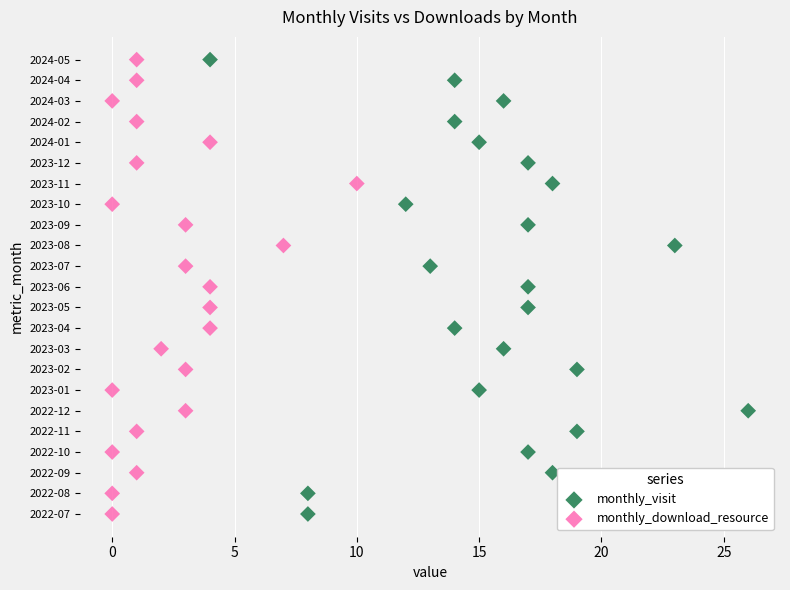

What are all the series names shown in the legend?

monthly_visit, monthly_download_resource